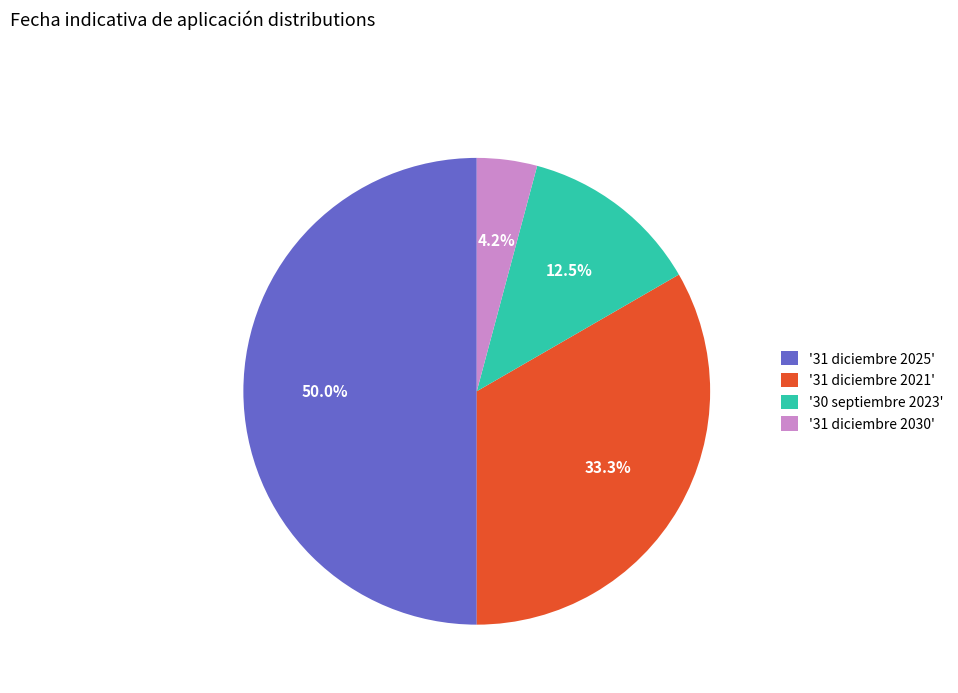

What is the smallest slice in the pie chart?

'31 diciembre 2030'